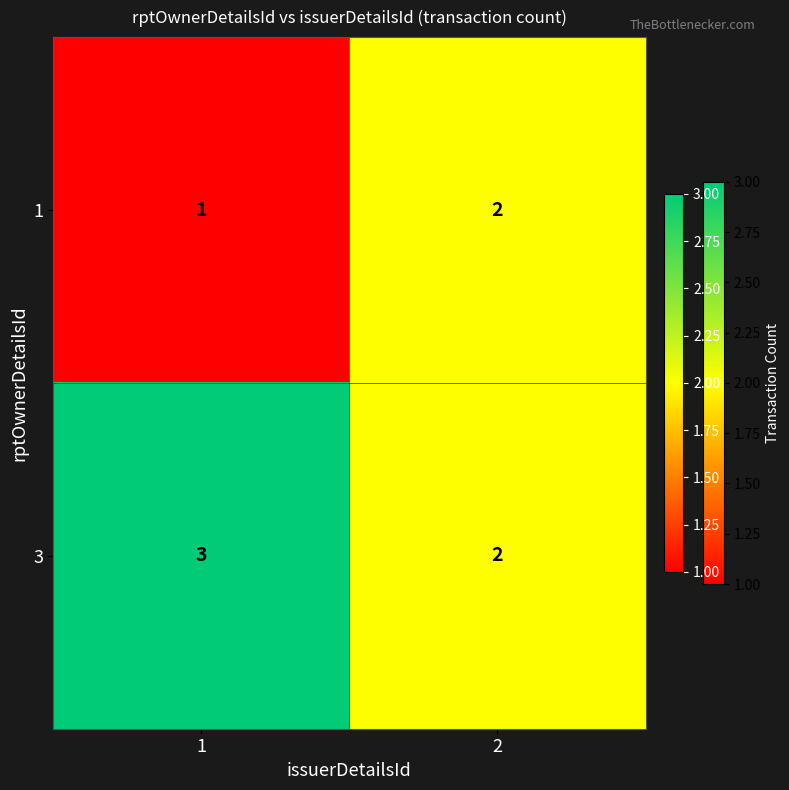

Rank the series at 1 from highest to lowest value.

3, 1